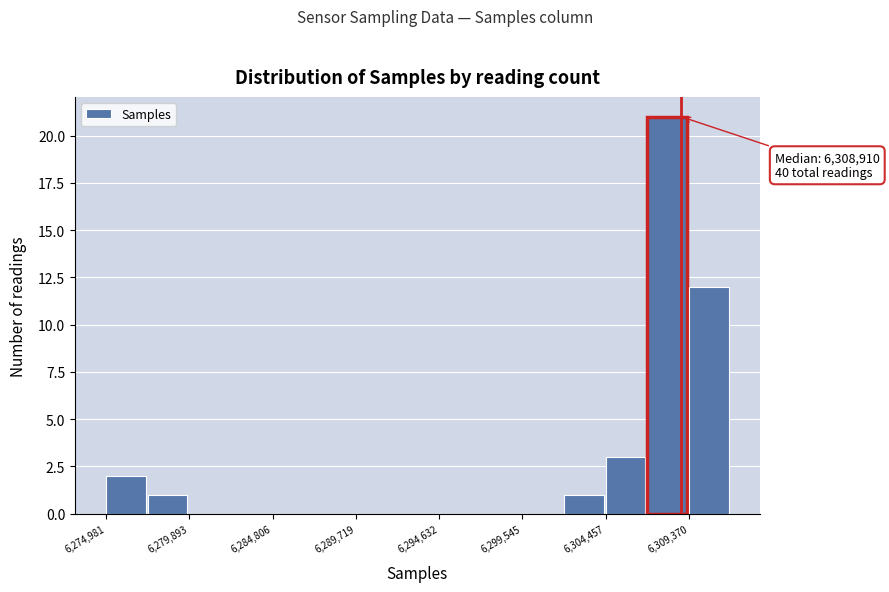

Which range on the x-axis has the tallest bar?

6307000 to 6309500